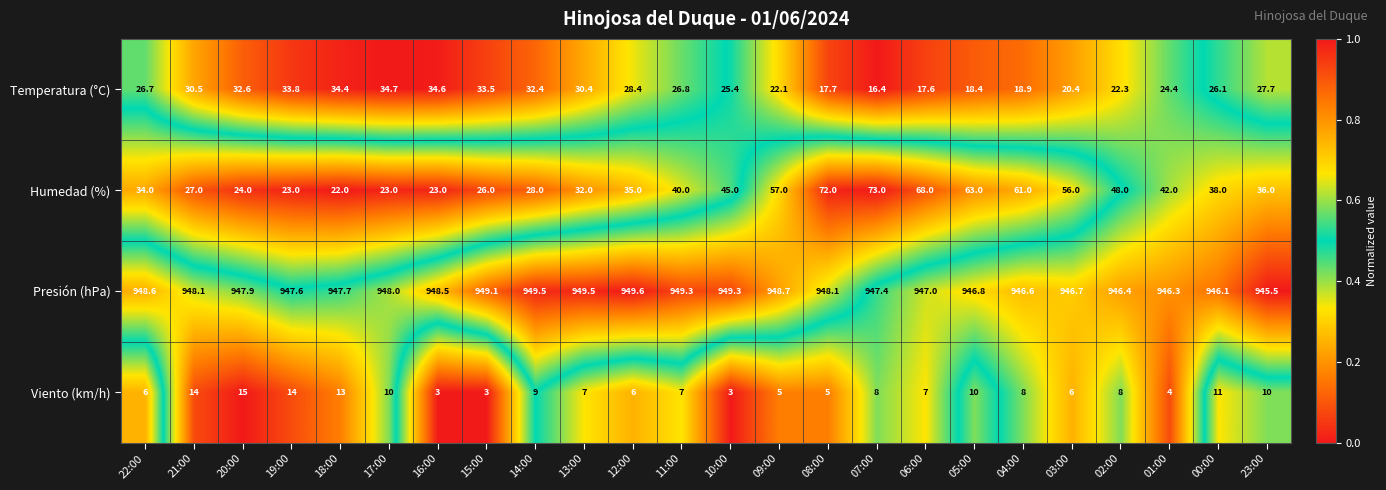

What is the average value of the Humedad (%) series?

41.5